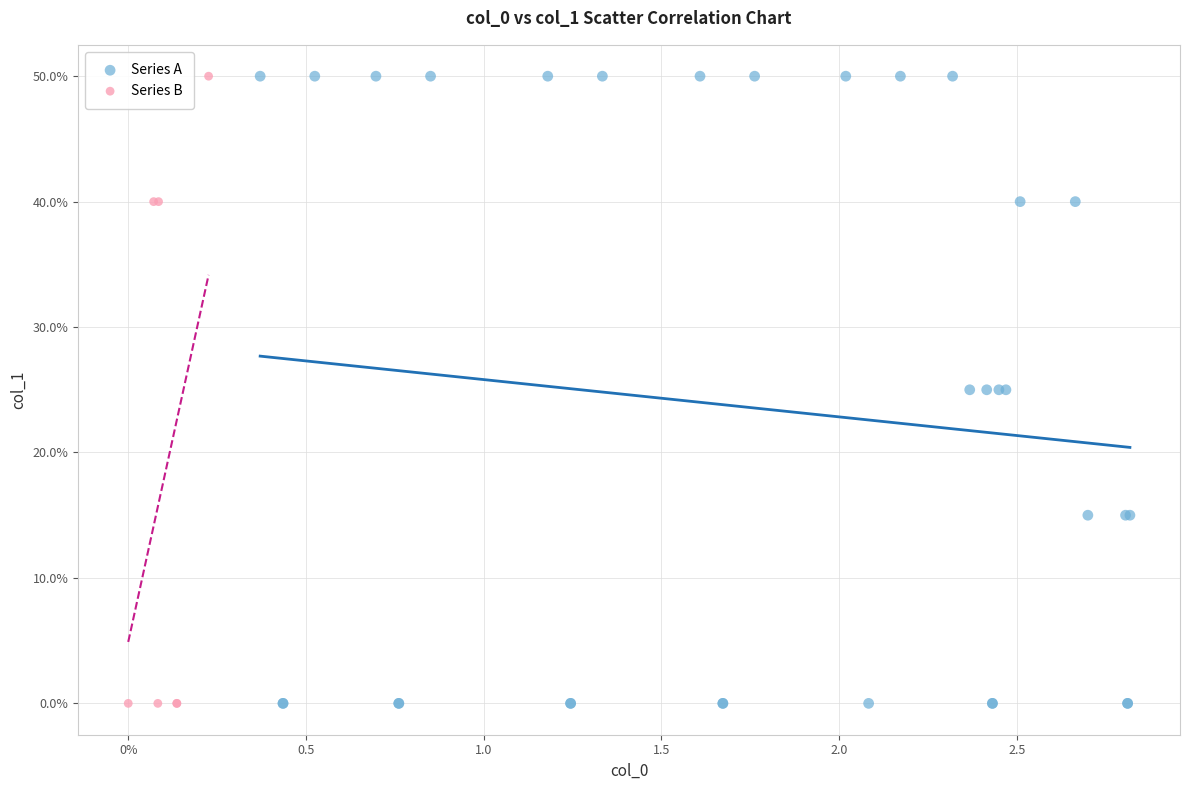

Which series has the widest spread of Y values?

Series A